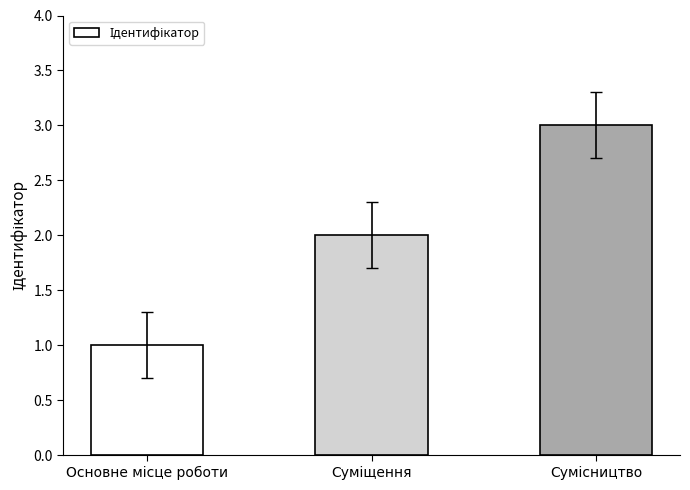

What is the maximum value shown in the chart?

3